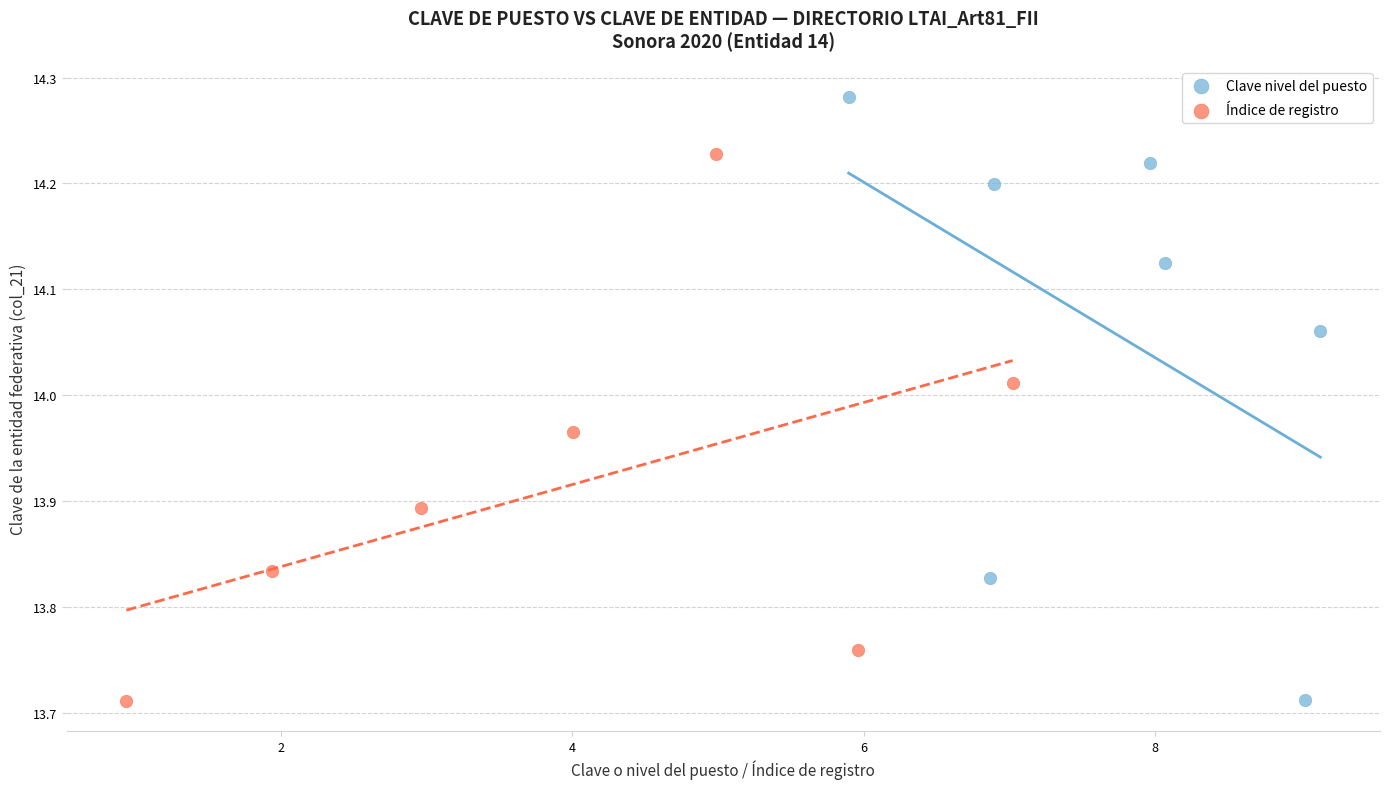

Which series contains the highest Y value?

Clave nivel del puesto